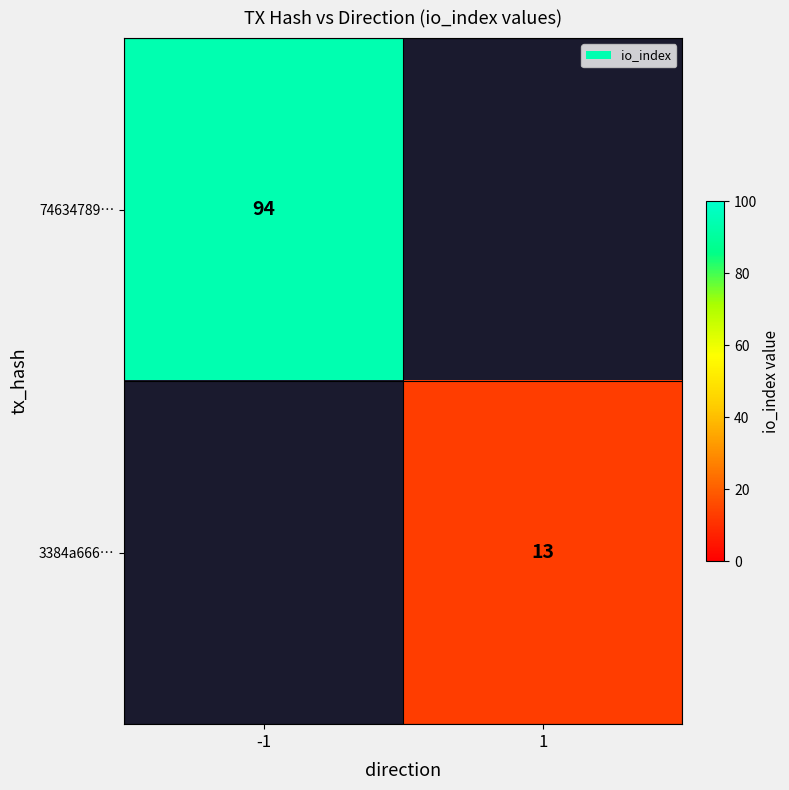

The 3384a666… series shows 13 at 1. True or false?

True